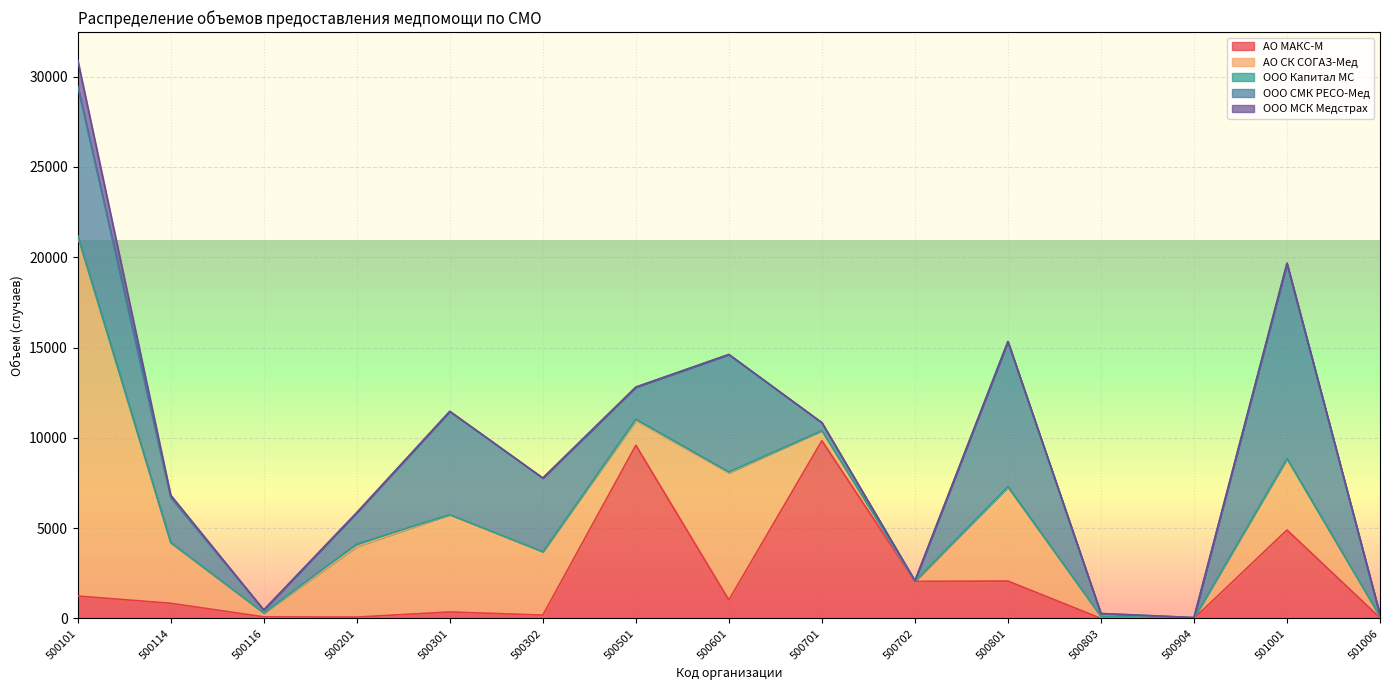

Rank the categories by АО МАКС-М value from highest to lowest.

500701, 500501, 501001, 500801, 500702, 500101, 500601, 500114, 500301, 500302, 500116, 500201, 501006, 500803, 500904